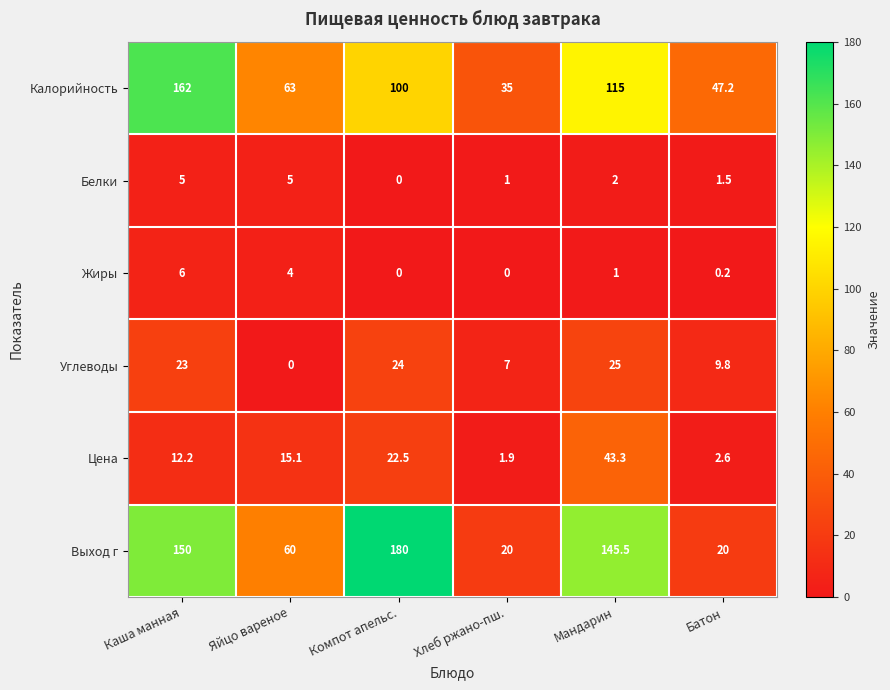

The Калорийность series shows 26.9 at Батон. True or false?

False